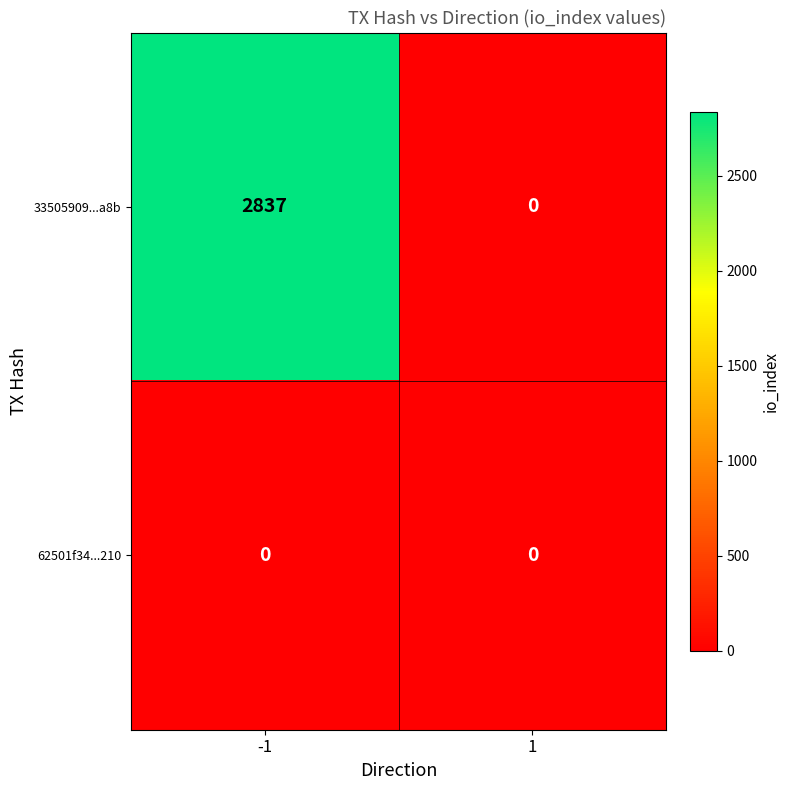

How many data points does each series have?

2